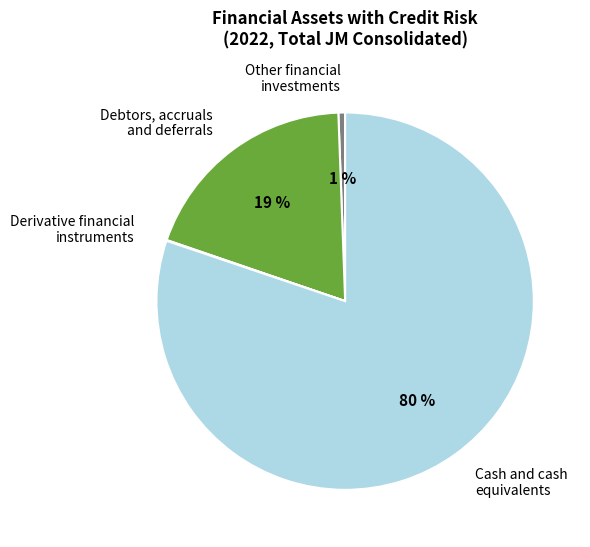

Is there any slice that represents more than half of the pie?

Yes